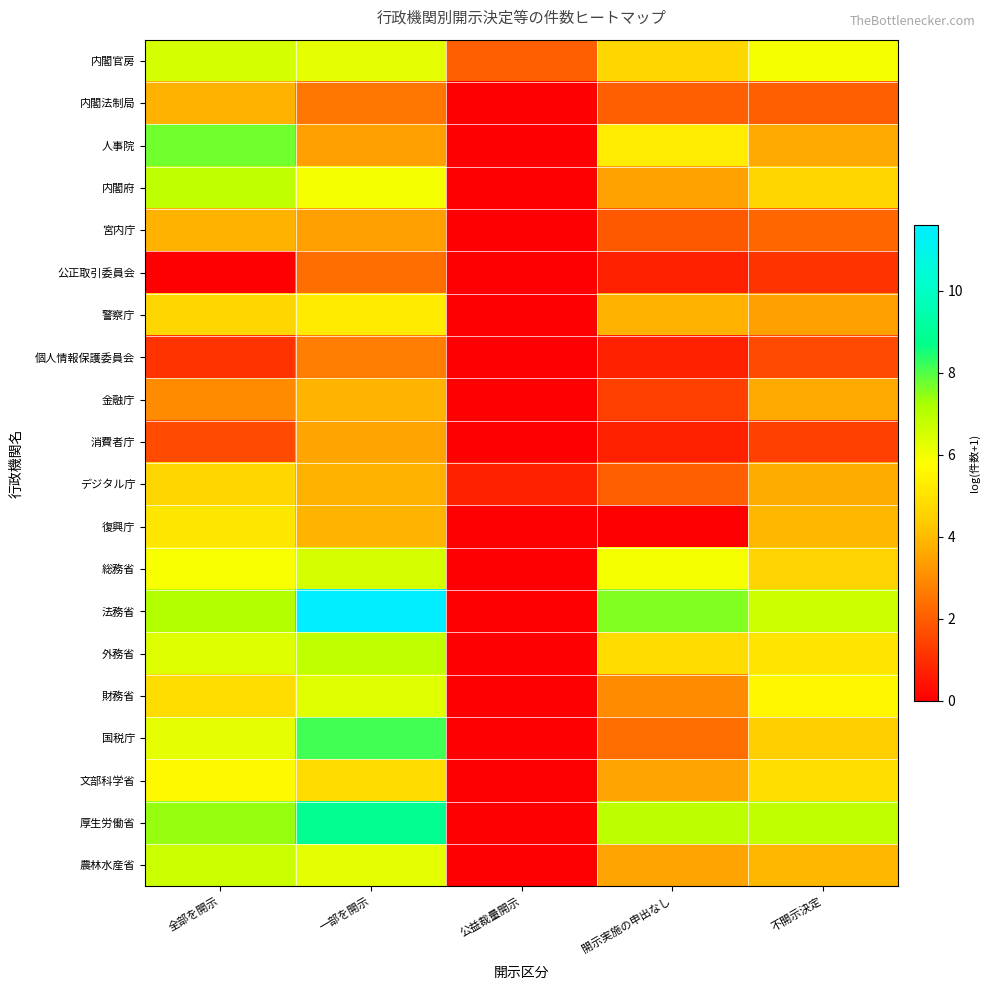

What is the maximum value shown in the chart?

11.6